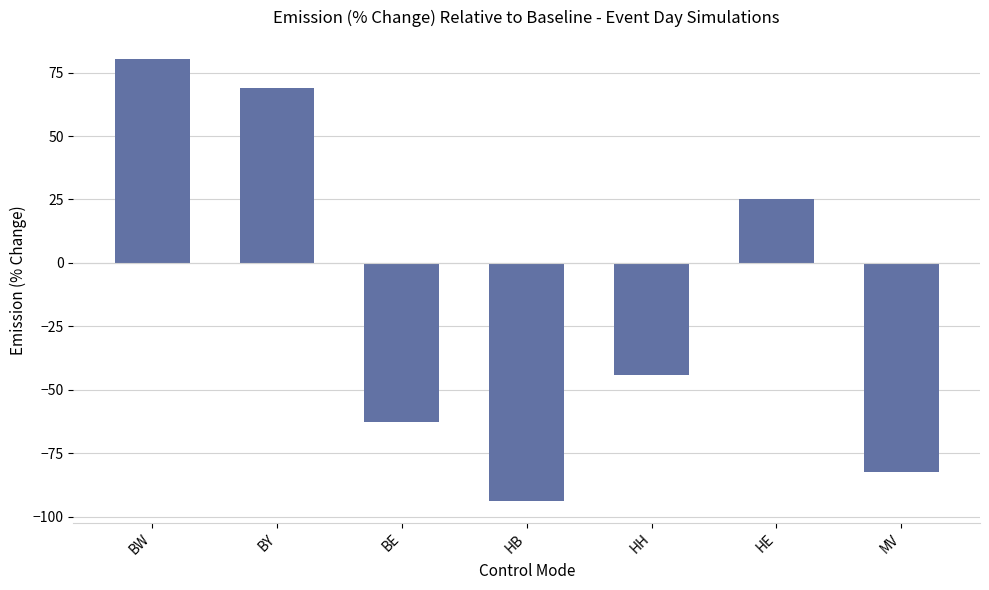

What position from the right is BW?

7